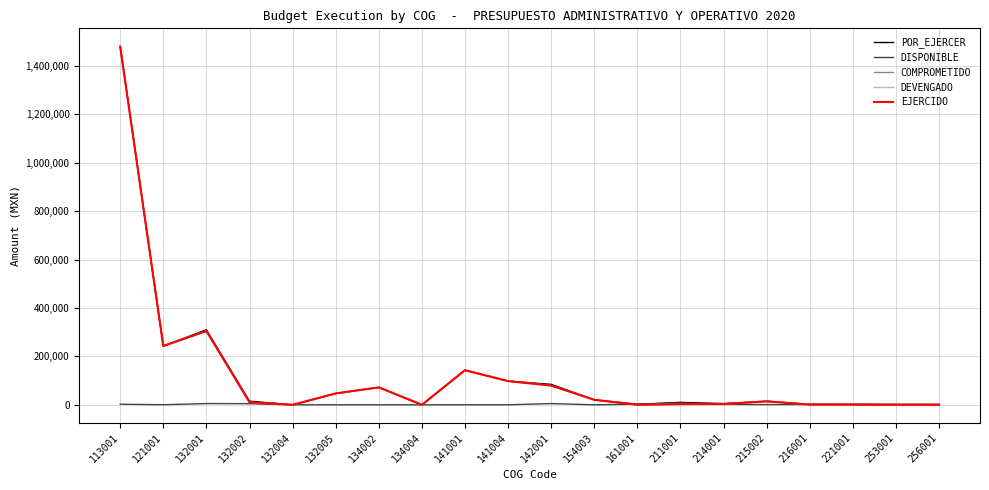

How many interior local peaks does the EJERCIDO series have?

4